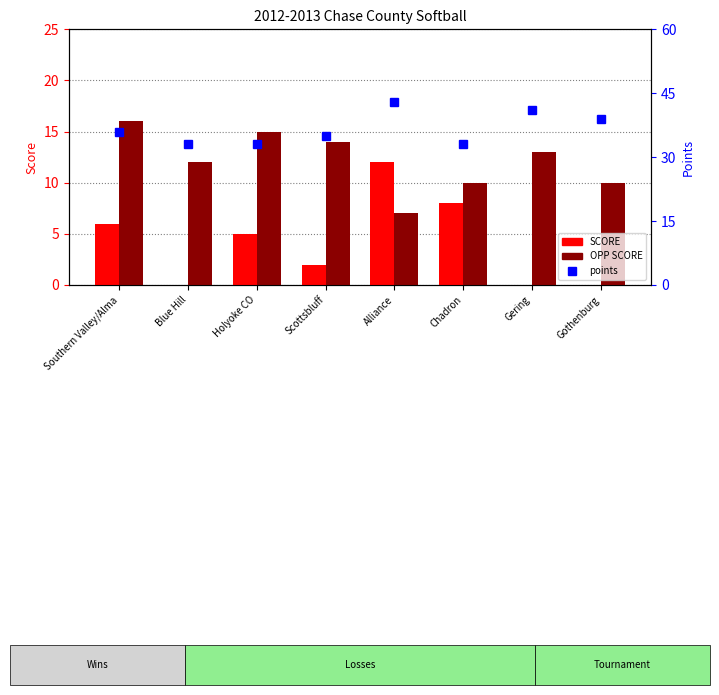

What is the approximate value of SCORE at Scottsbluff?

2